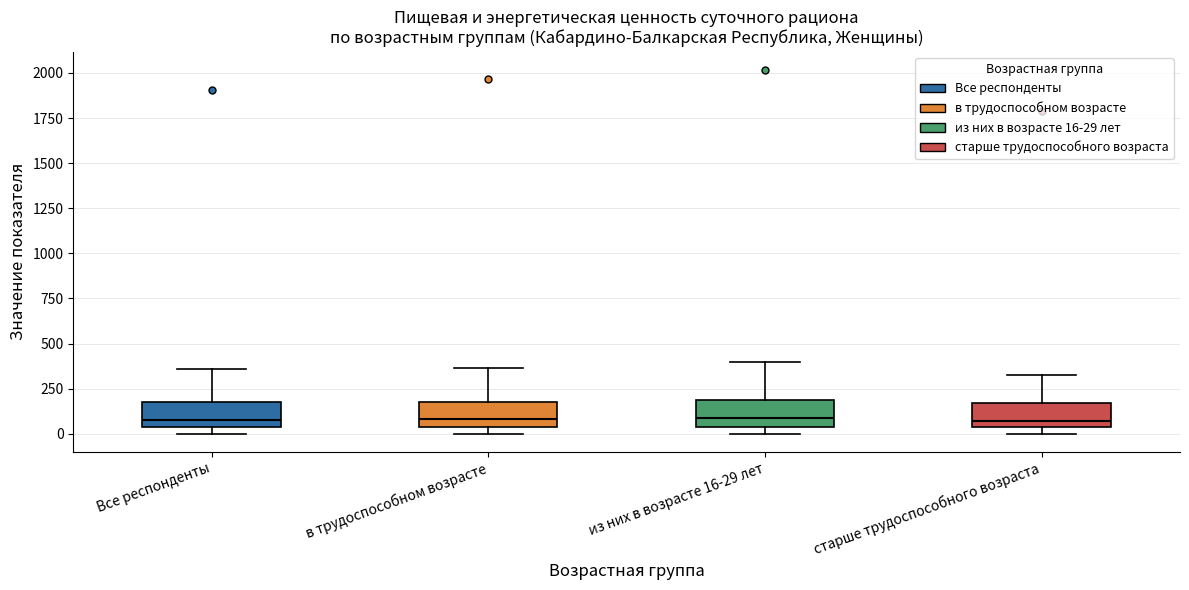

Reading left to right, transcribe this box plot: for each box, give where its median line is, the range the box spans, and where its two whiskers end, as read against the y-axis. The values are not printed on the chart, so give them approximately, as read against the axis.

Все респонденты: median 100, box 50 to 200, whiskers 0 to 350
в трудоспособном возрасте: median 100, box 50 to 200, whiskers 0 to 350
из них в возрасте 16-29 лет: median 100, box 50 to 200, whiskers 0 to 400
старше трудоспособного возраста: median 50 (just above the box's lower edge), box 50 to 150, whiskers 0 to 300